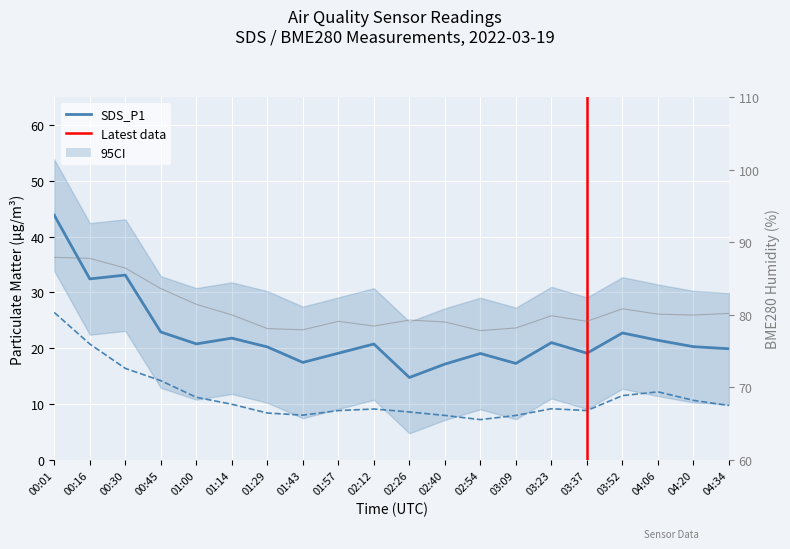

True or false: SDS_P1 and BME280_humidity cross at least once.

False